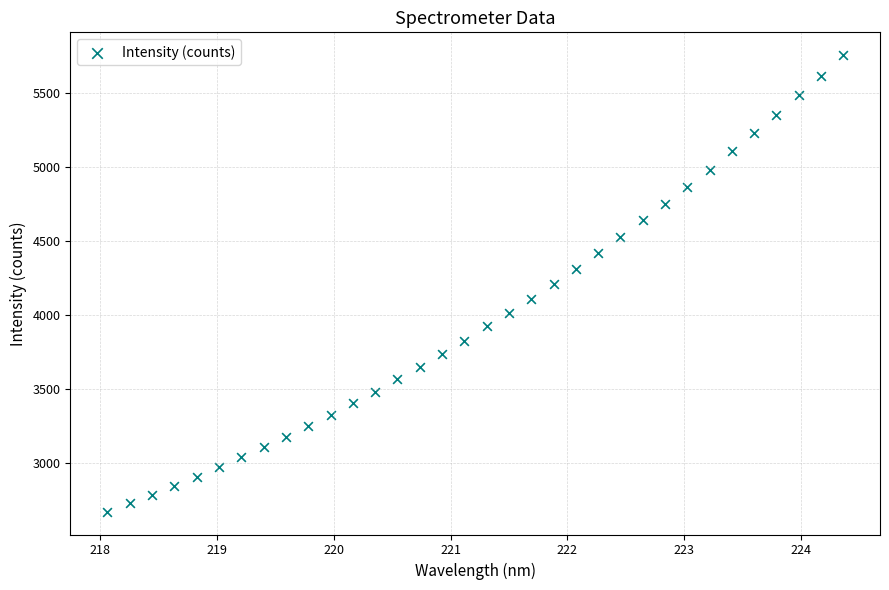

What is the range of Y values (max minus min)?

3079.2